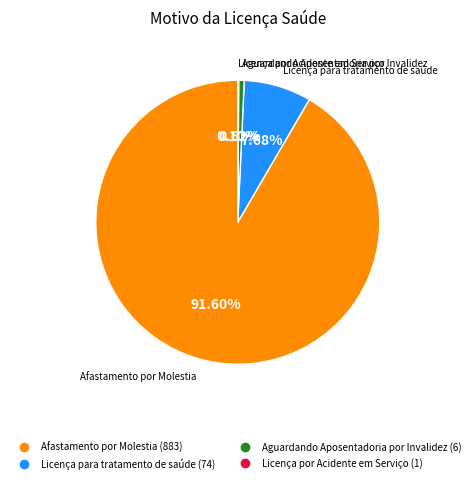

What is the largest slice in the pie chart?

Afastamento por Molestia